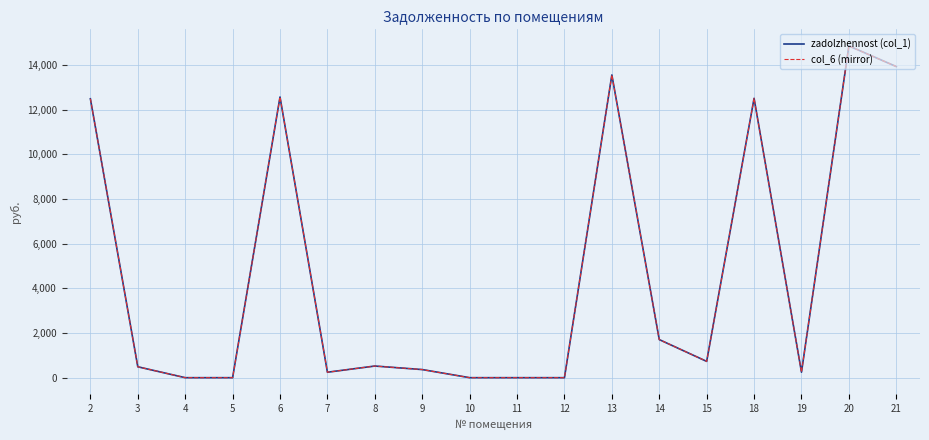

Is this an area chart (filled region under the line)?

No